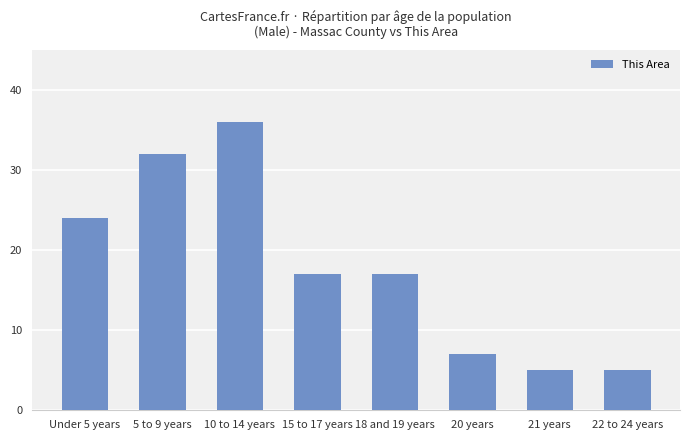

At which label does the data first exceed 17?

Under 5 years